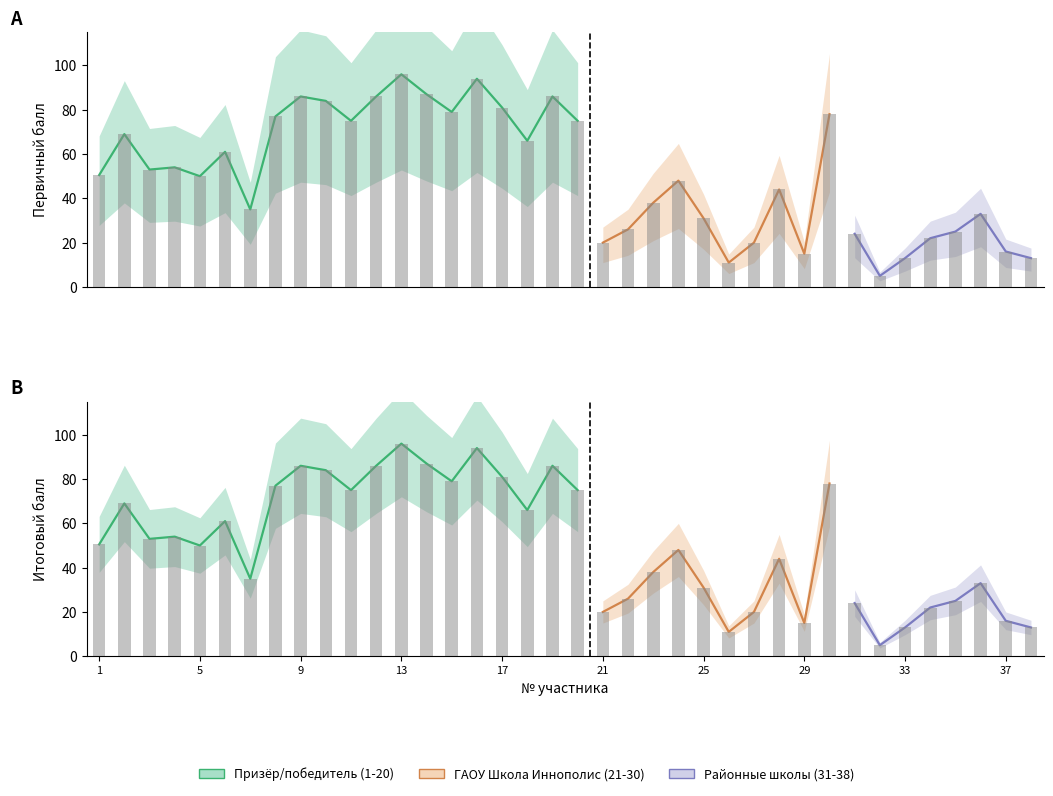

What is the value of the Итоговый балл bar at the 6th from the left?

61.0